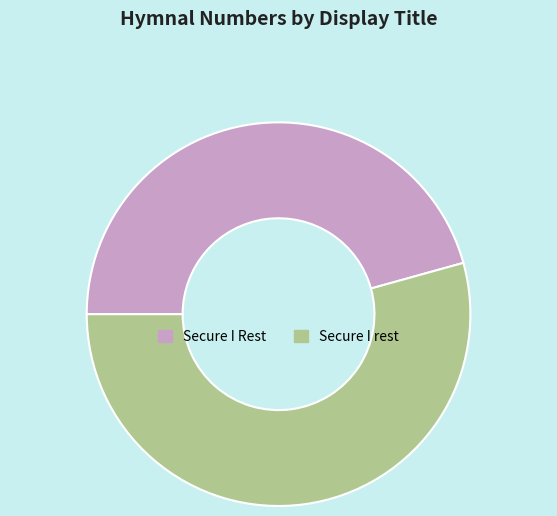

The Secure I Rest slice represents 46% of the pie. True or false?

True